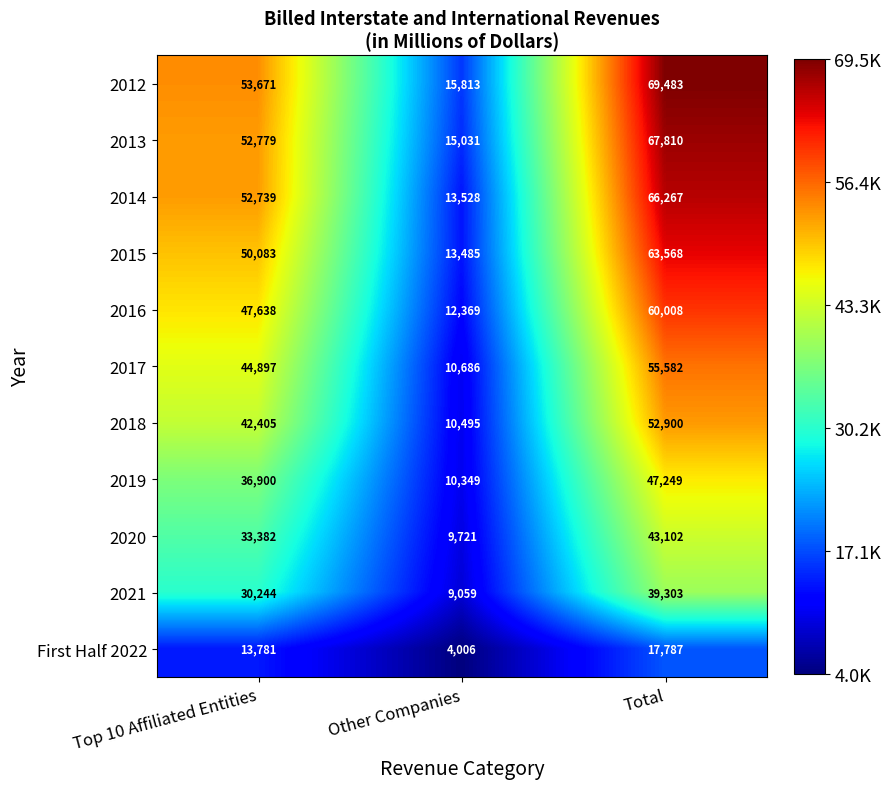

True or false: First Half 2022 has a value of 13781 at Top 10 Affiliated Entities.

True